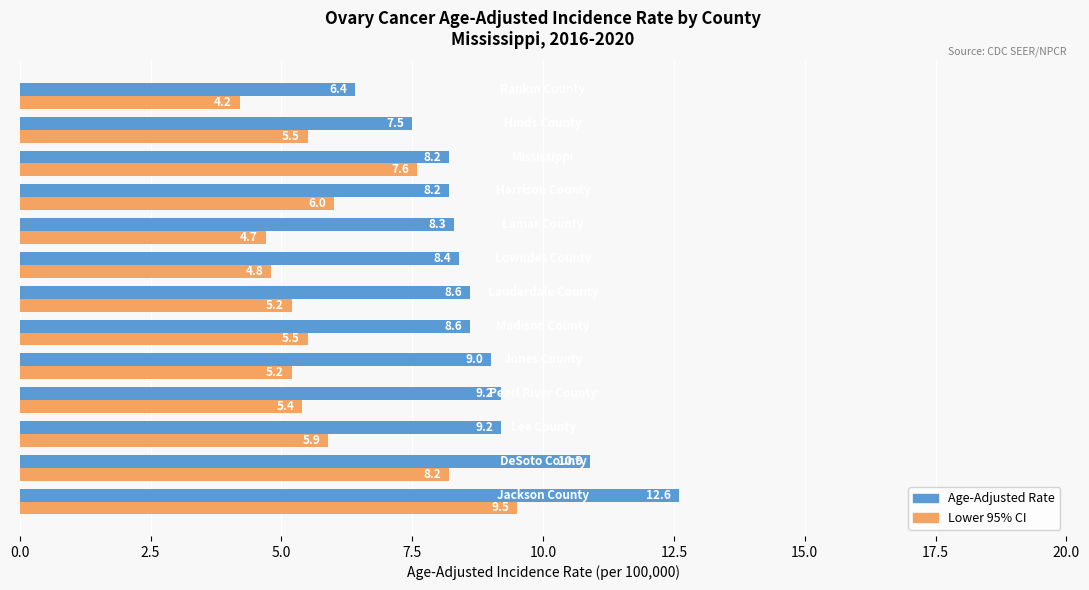

Which series has the widest spread of values?

Age-Adjusted Rate